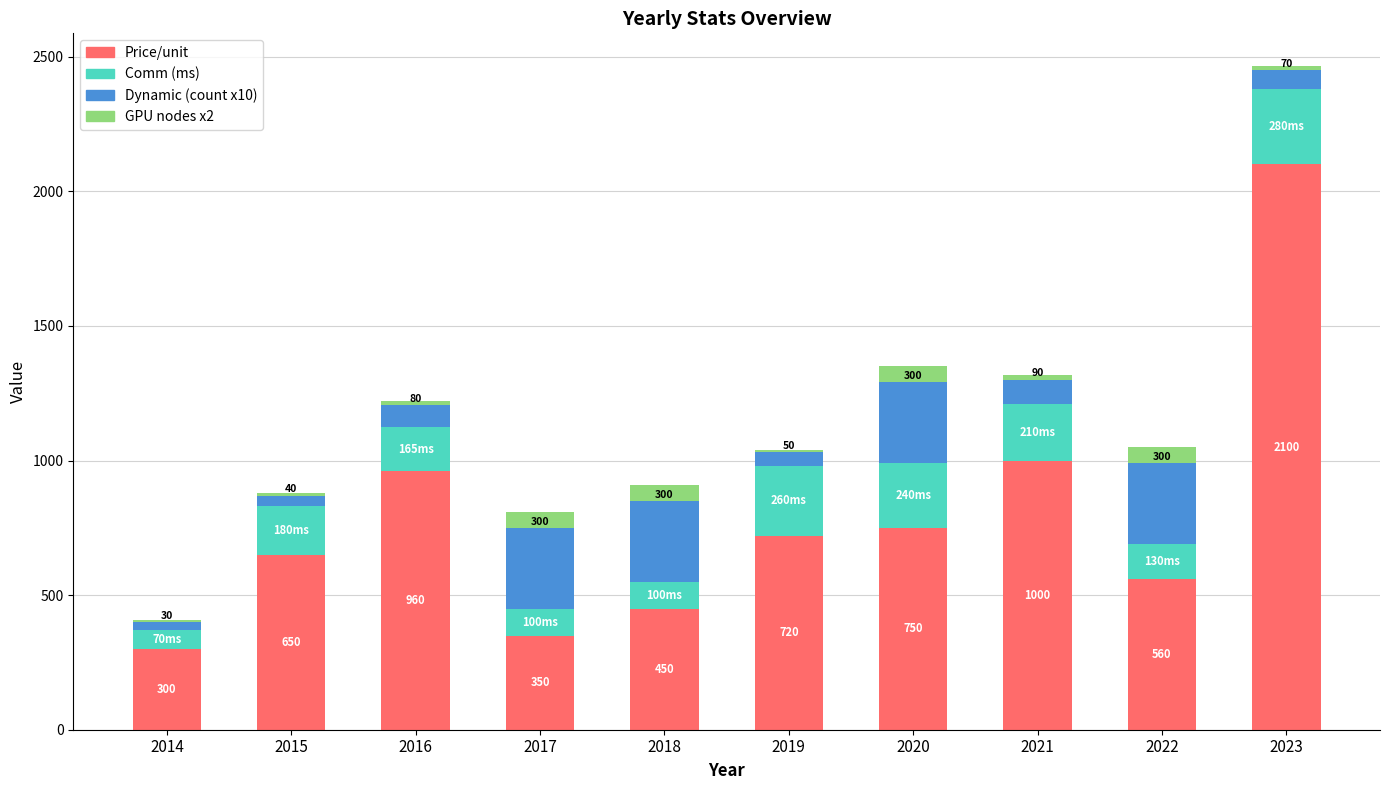

Does the chart contain stacked bars?

Yes